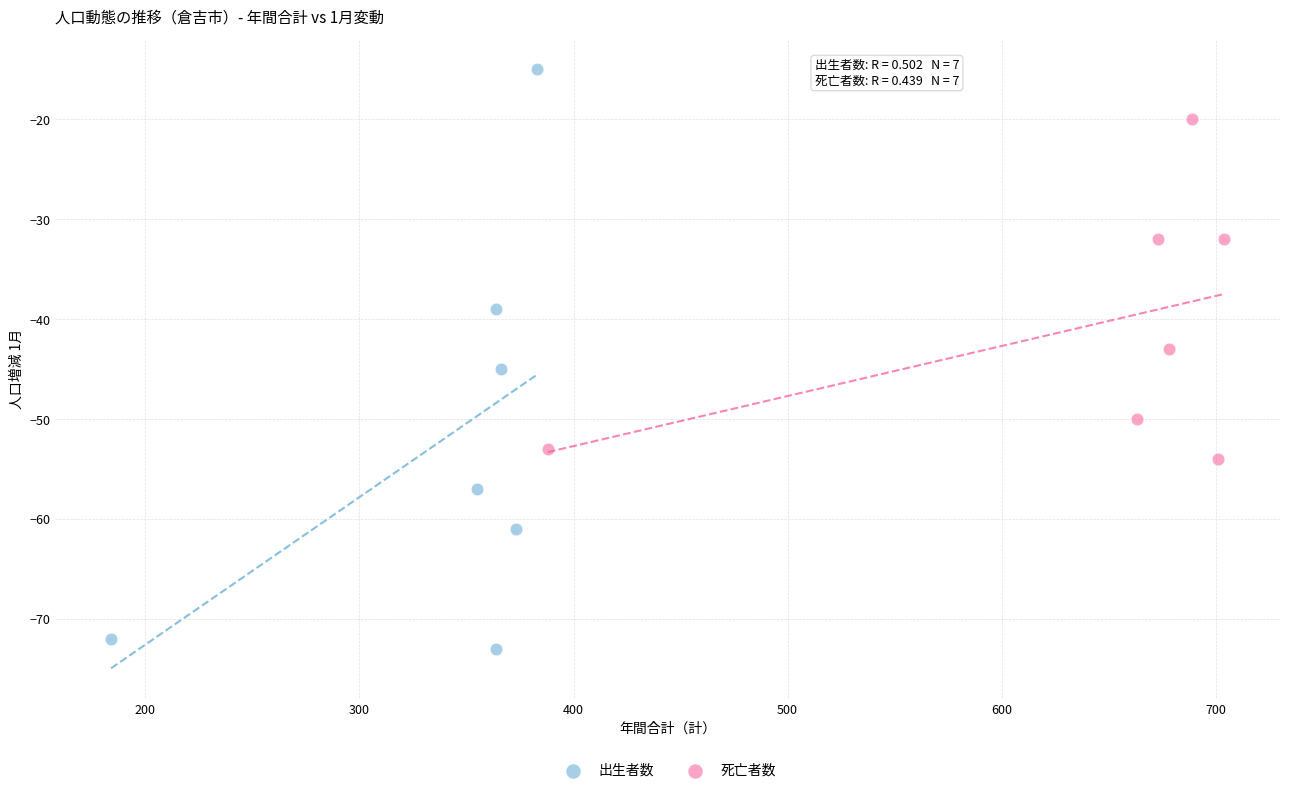

Which series has the largest Y range (max minus min)?

出生者数